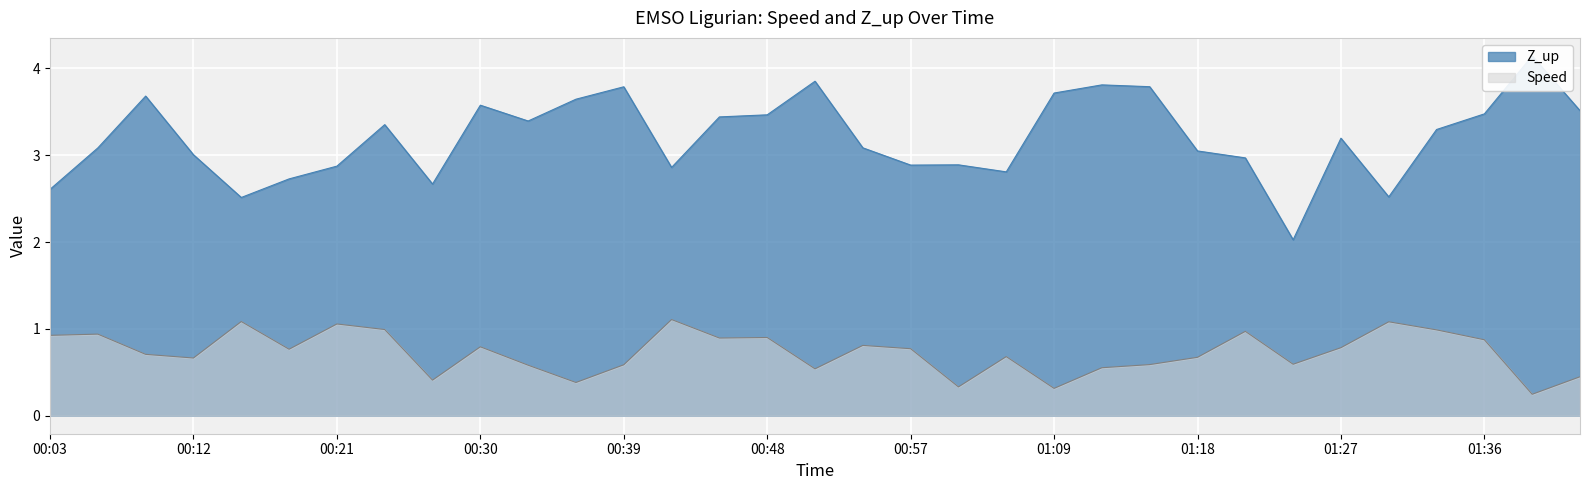

Which category has the lowest value across all series?

2023-10-11T01:39:13